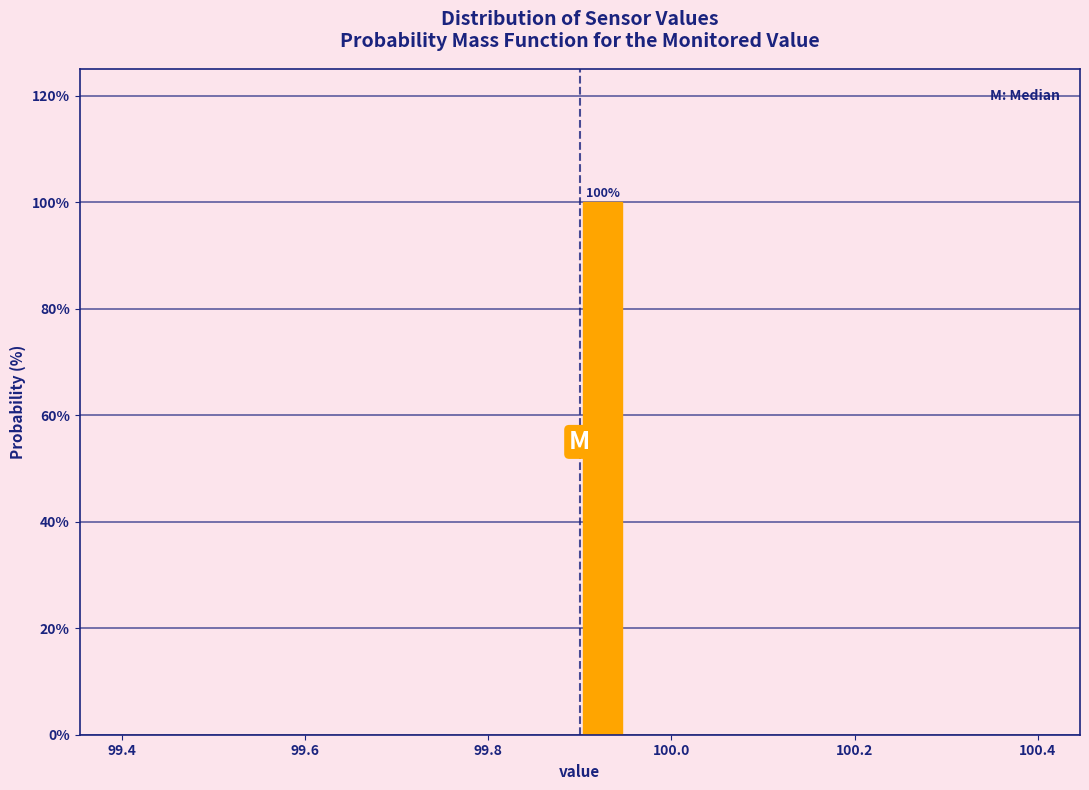

Around what value on the x-axis is the tallest bar? Give the approximate position of its centre, as read against the axis.

99.92